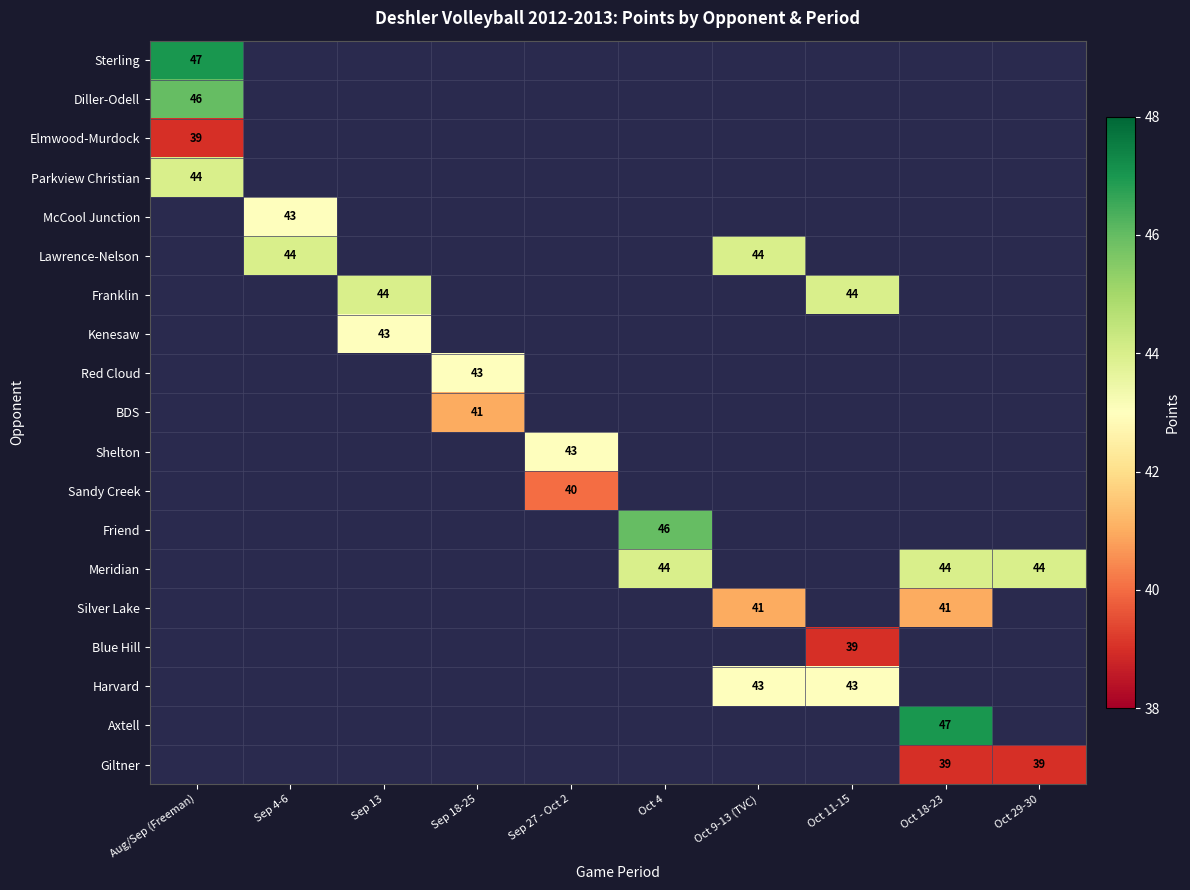

True or false: Franklin has a value of 44 at Oct 11-15.

True